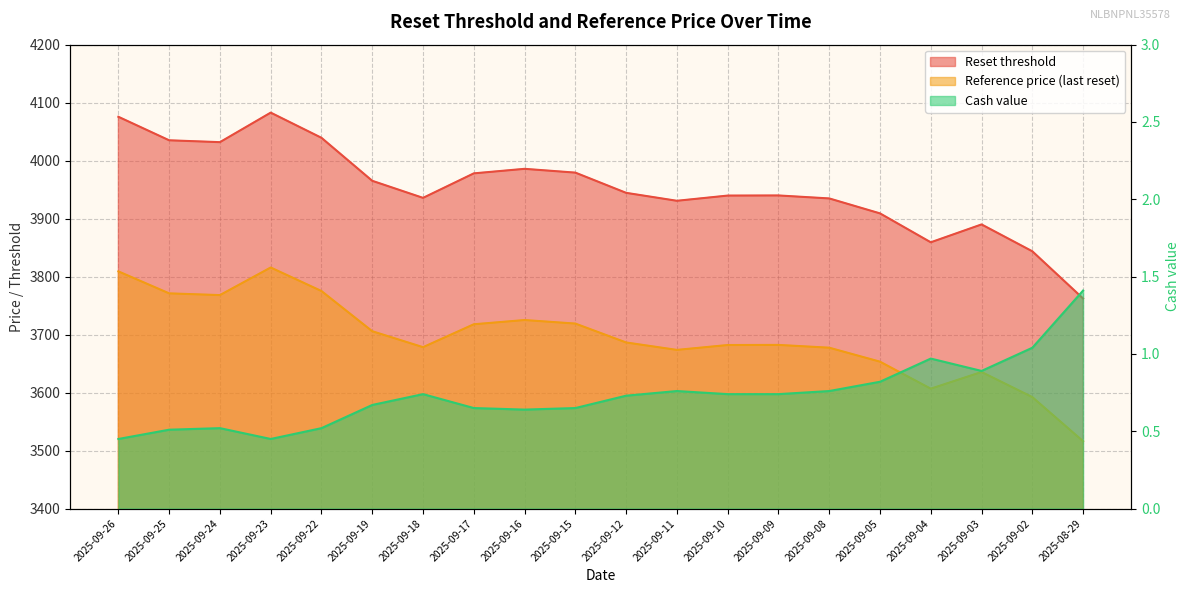

The value of Cash value at 2025-09-15 is 0.7. True or false?

True